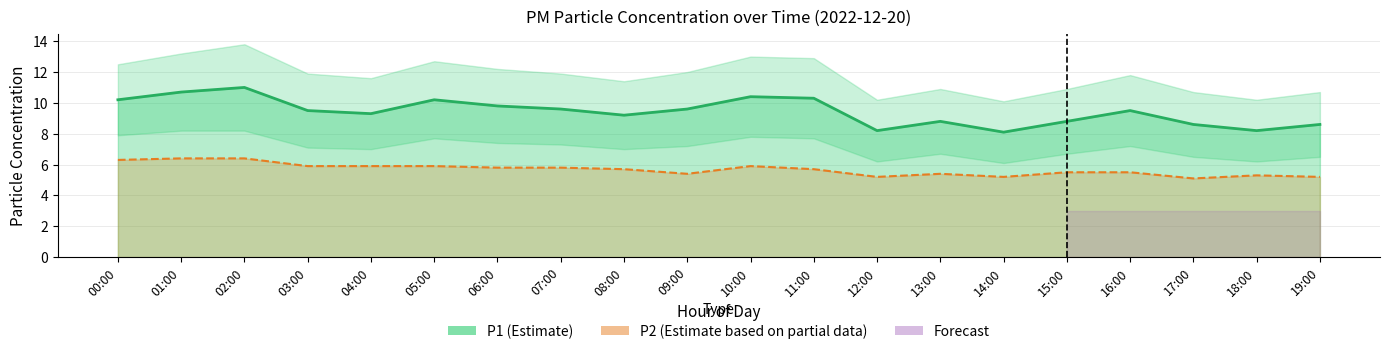

What is the lowest value of the P2 series?

5.1